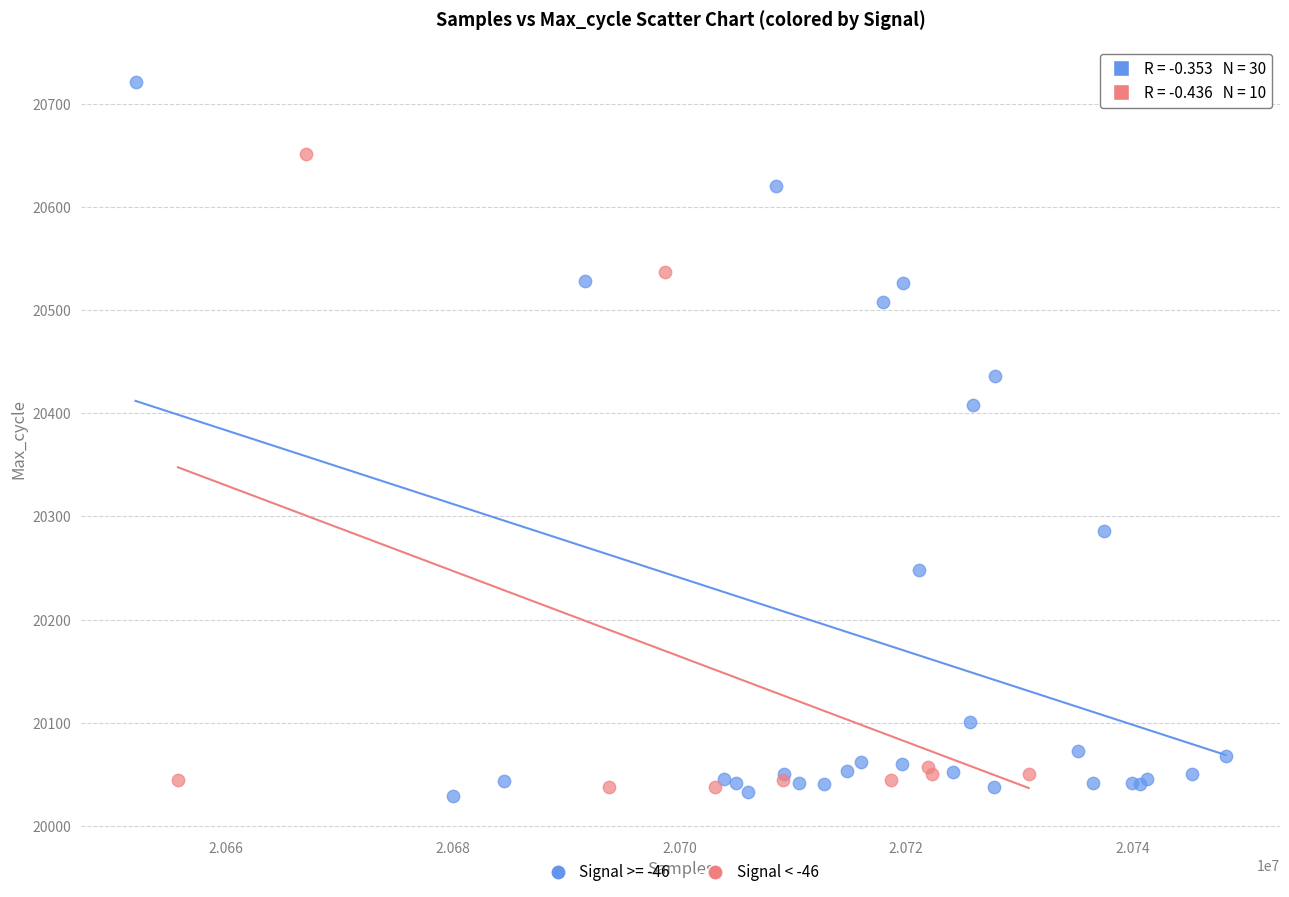

Which series reaches the maximum Y coordinate?

Signal >= -46